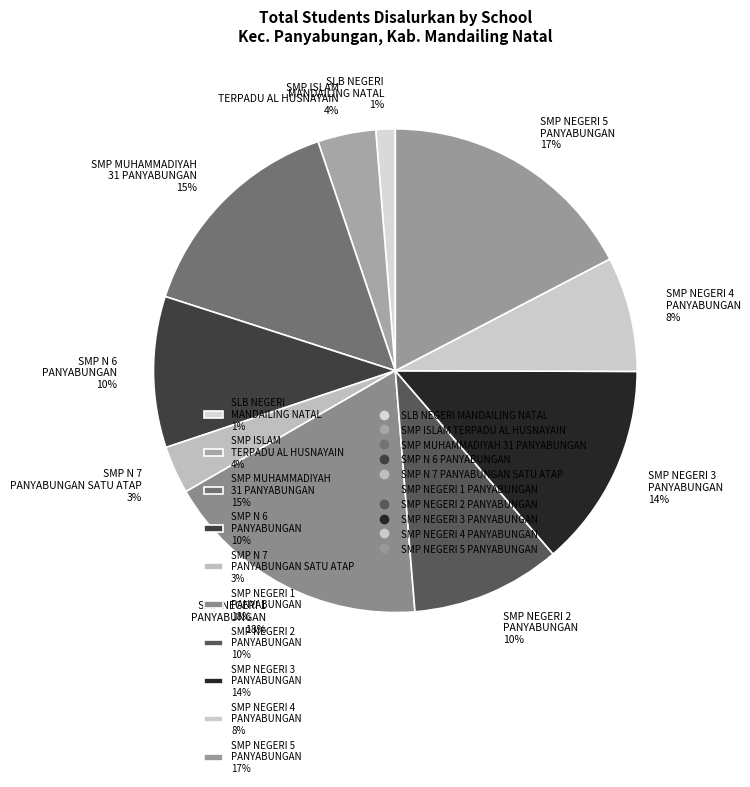

How many segments does this pie chart have?

10